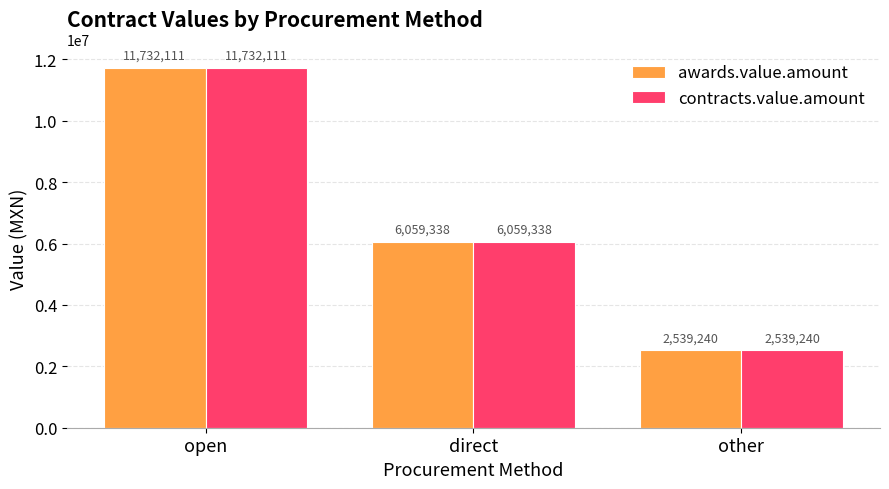

What is the minimum value for contracts.value.amount?

2539240.0